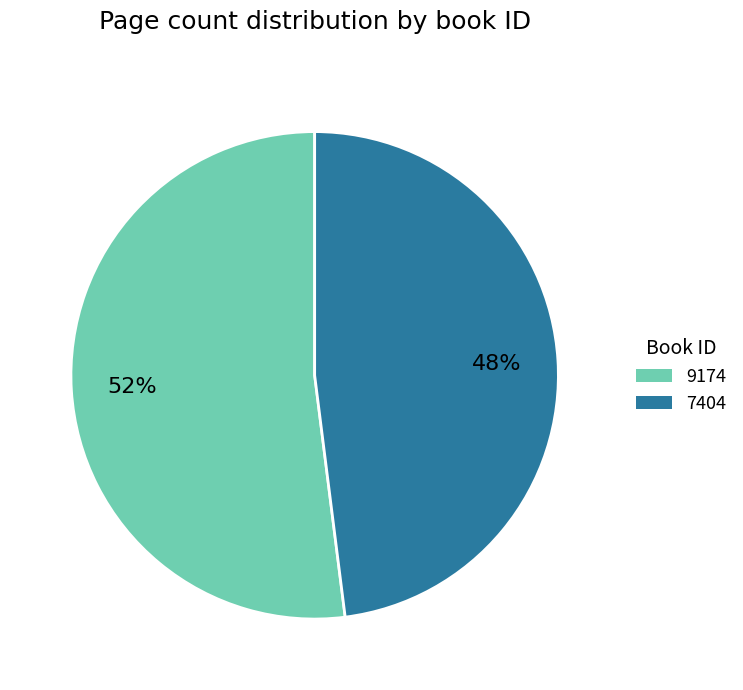

Which has a higher value, 7404 or 9174?

9174